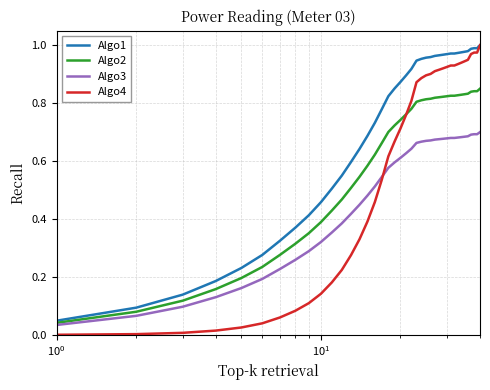

Which series has the widest spread of values?

Algo4